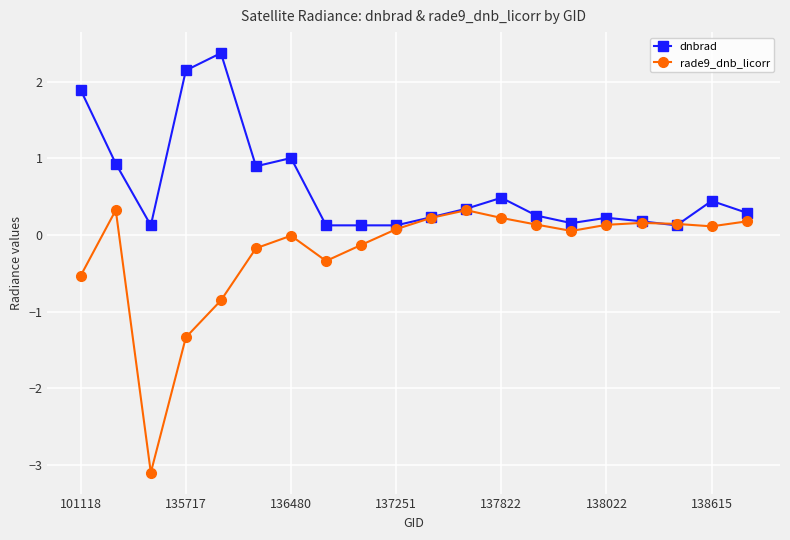

How many data points does each series have?

20